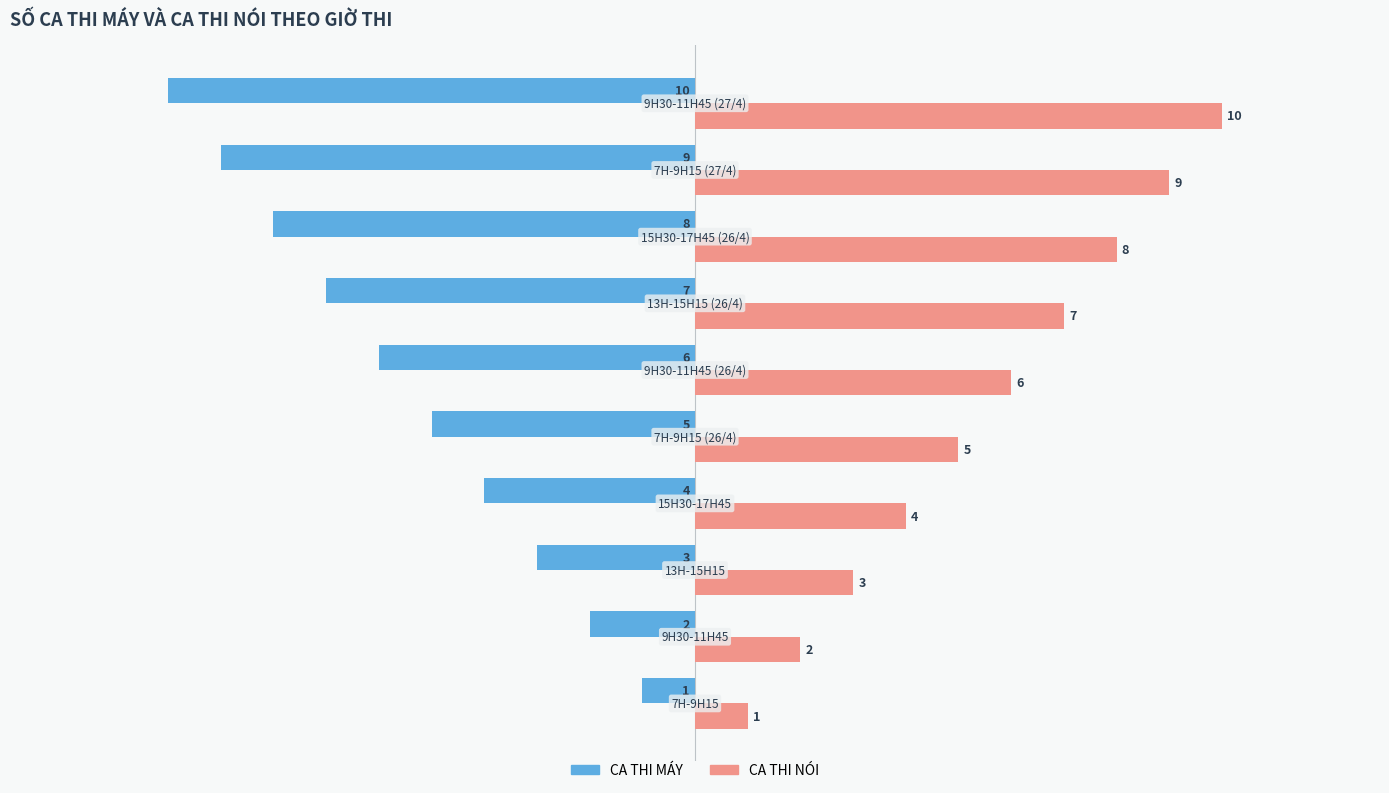

What is the lowest value of the CA THI MÁY series?

-10